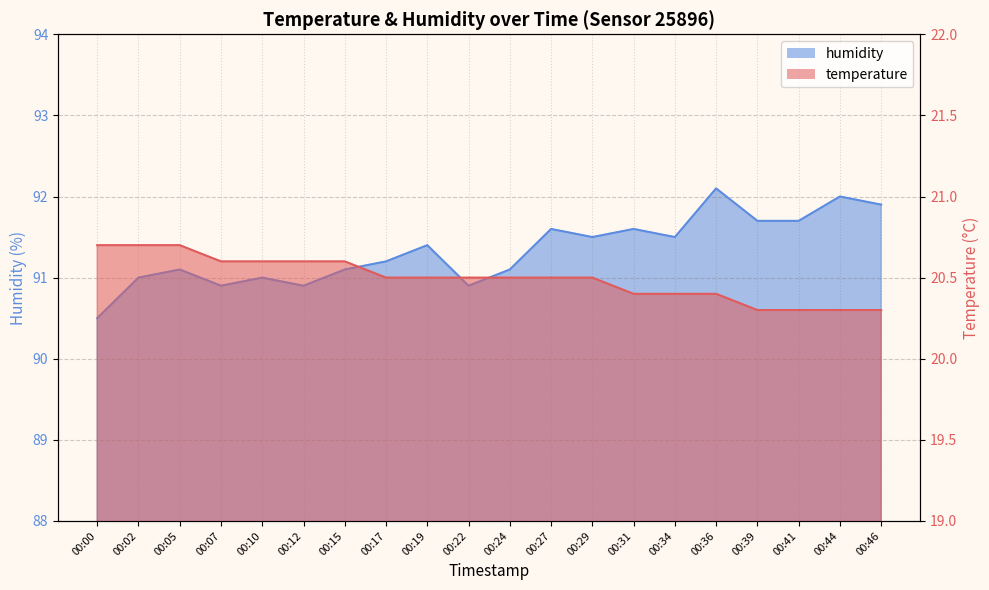

At 00:31, list the series in order from largest to smallest.

humidity, temperature